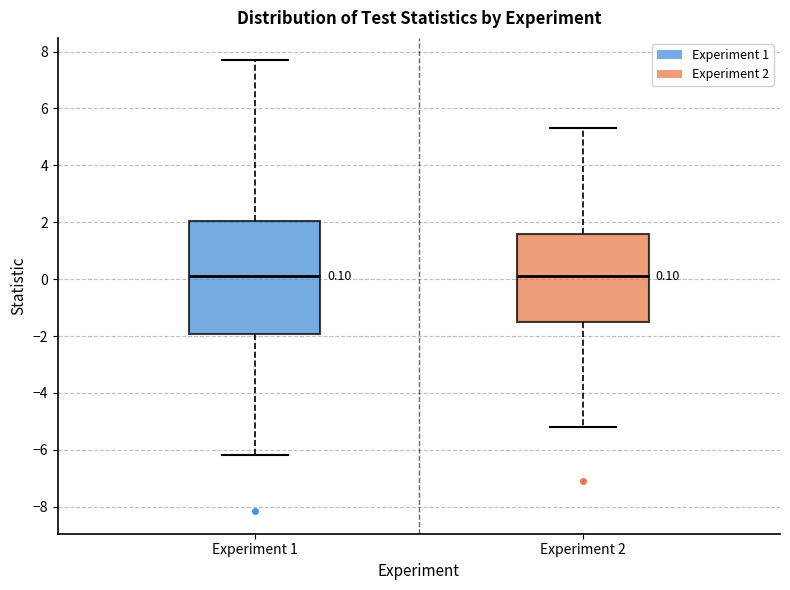

Which box is the tallest, from its lower edge to its upper edge?

Experiment 1